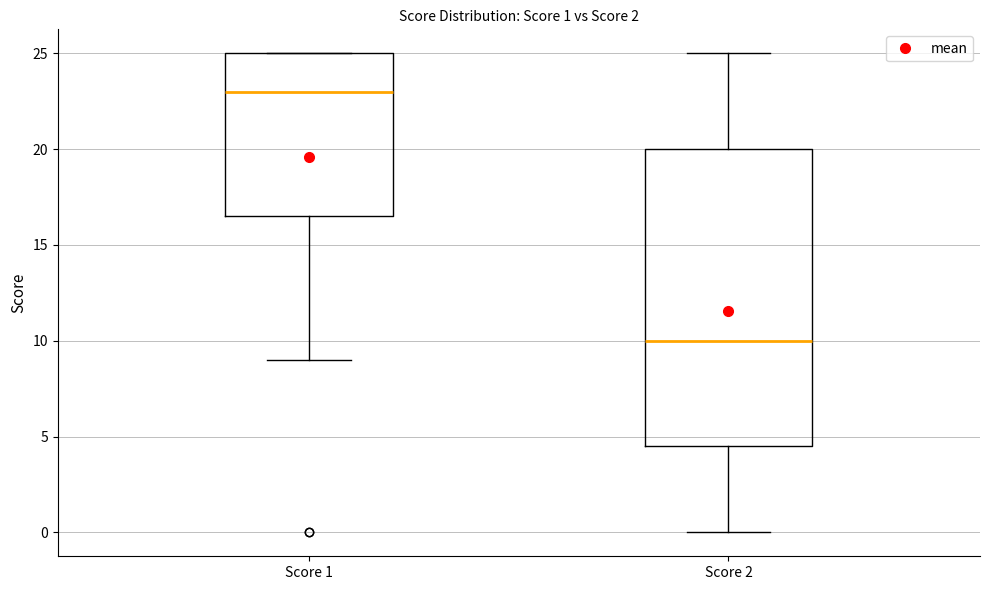

Which box is the tallest, from its lower edge to its upper edge?

Score 2